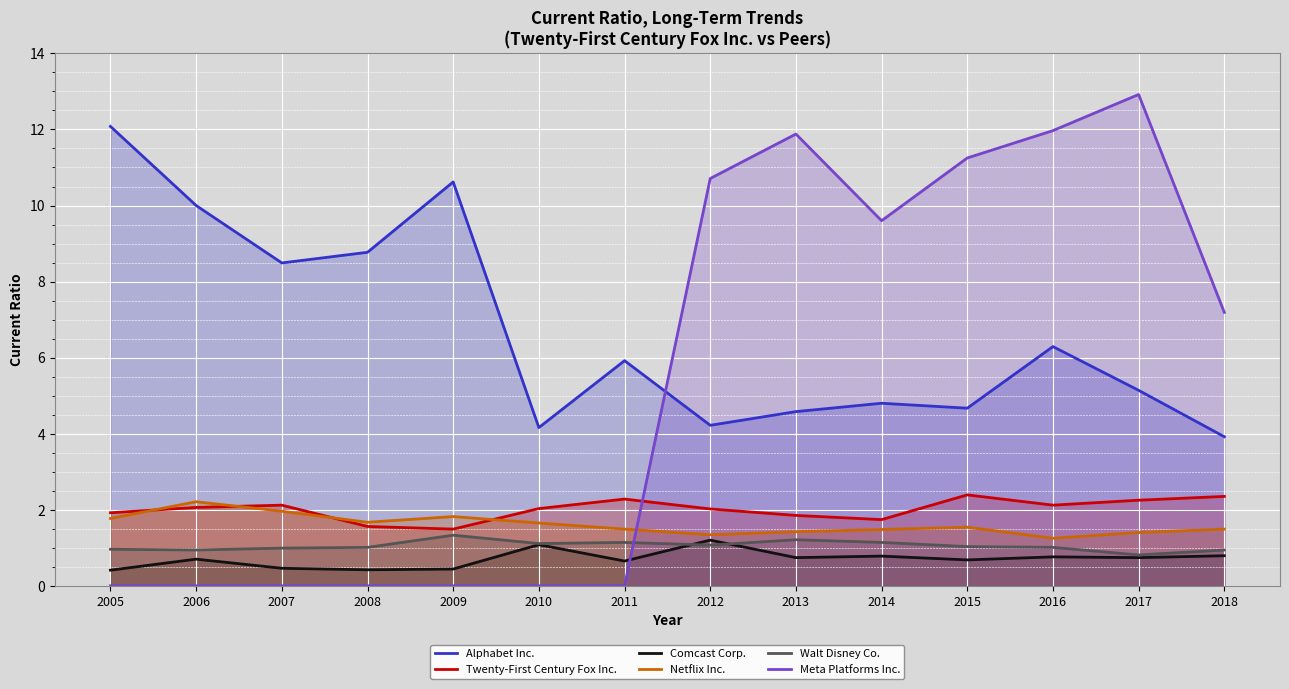

Reading left to right, what are all the values shown in this chart?

Alphabet Inc.: 2005=12.1	2006=10.0	2007=8.5	2008=8.8	2009=10.6	2010=4.2	2011=5.9	2012=4.2	2013=4.6	2014=4.8	2015=4.7	2016=6.3	2017=5.1	2018=3.9
Twenty-First Century Fox Inc.: 2005=1.9	2006=2.1	2007=2.1	2008=1.6	2009=1.5	2010=2.0	2011=2.3	2012=2.0	2013=1.9	2014=1.7	2015=2.4	2016=2.1	2017=2.2	2018=2.4
Comcast Corp.: 2005=0.4	2006=0.7	2007=0.5	2008=0.4	2009=0.4	2010=1.1	2011=0.7	2012=1.2	2013=0.7	2014=0.8	2015=0.7	2016=0.8	2017=0.7	2018=0.8
Netflix Inc.: 2005=1.8	2006=2.2	2007=2.0	2008=1.7	2009=1.8	2010=1.6	2011=1.5	2012=1.3	2013=1.4	2014=1.5	2015=1.5	2016=1.2	2017=1.4	2018=1.5
Walt Disney Co.: 2005=1.0	2006=0.9	2007=1.0	2008=1.0	2009=1.3	2010=1.1	2011=1.1	2012=1.1	2013=1.2	2014=1.1	2015=1.0	2016=1.0	2017=0.8	2018=0.9
Meta Platforms Inc.: 2005=0.0	2006=0.0	2007=0.0	2008=0.0	2009=0.0	2010=0.0	2011=0.0	2012=10.7	2013=11.9	2014=9.6	2015=11.2	2016=12.0	2017=12.9	2018=7.2